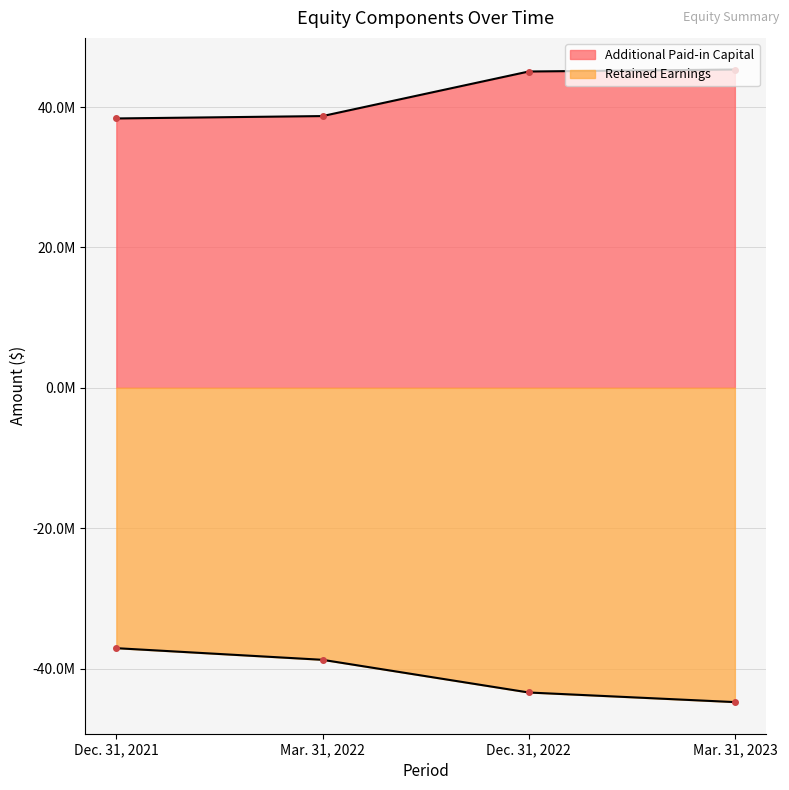

At which category does the chart reach its minimum across all series?

Mar. 31, 2023